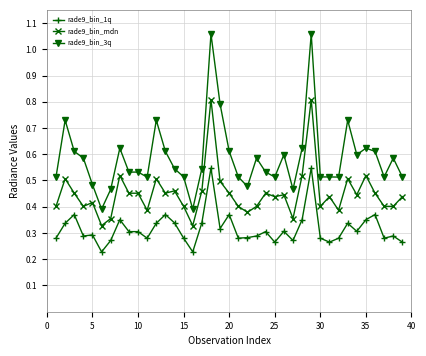

Which series has the widest spread of values?

rade9_bin_3q